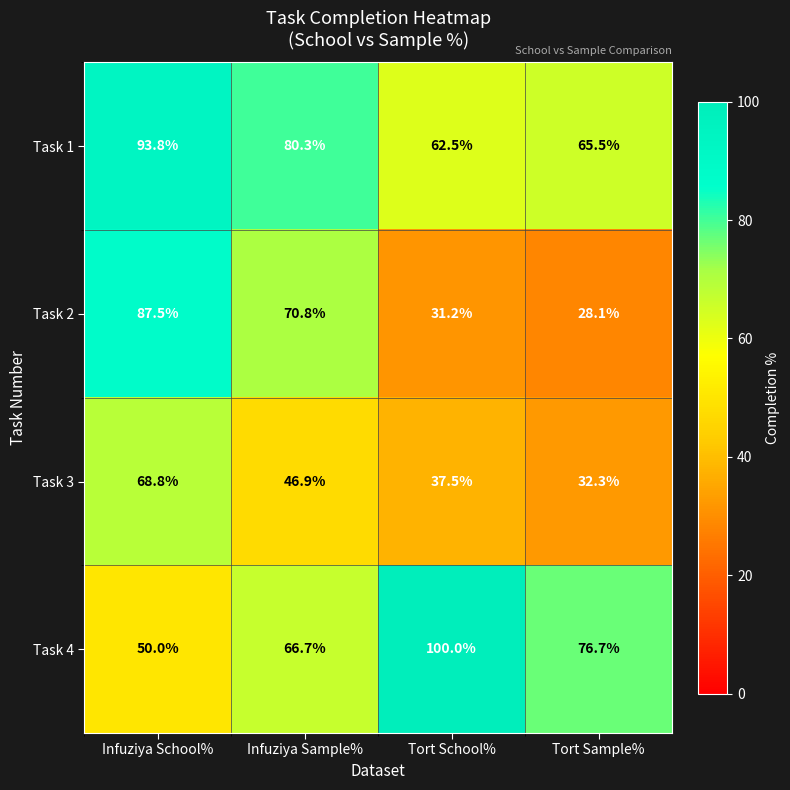

At which category is the sum across all series the highest?

Infuziya School%